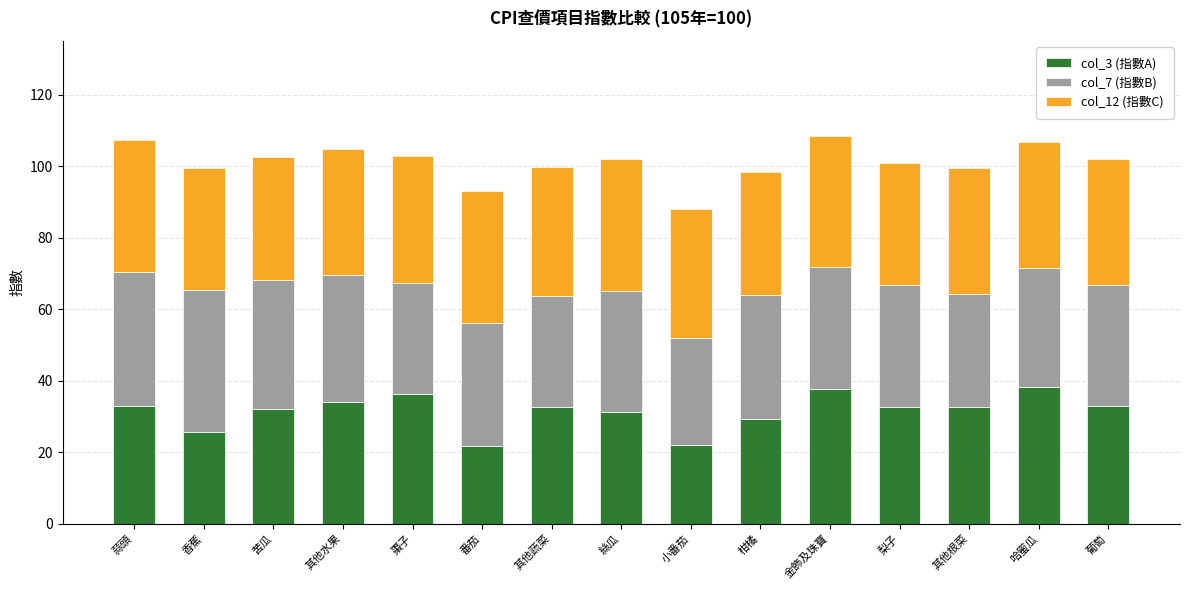

Does the chart contain any negative values?

No